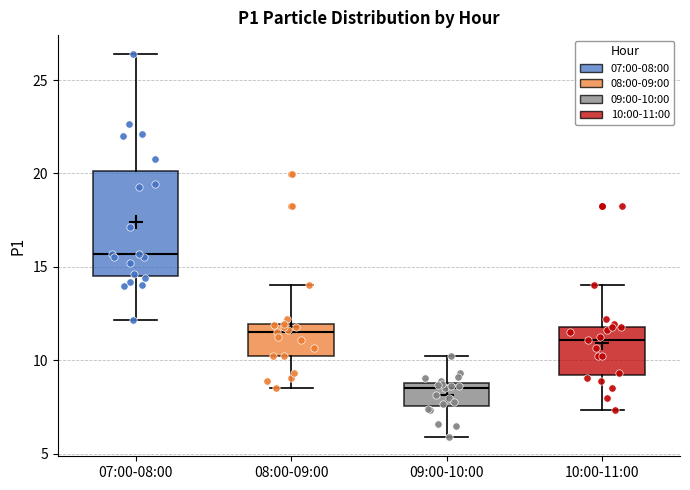

Reading left to right, transcribe this box plot: for each box, give where its median line is, the range the box spans, and where its two whiskers end, as read against the y-axis. The values are not printed on the chart, so give them approximately, as read against the axis.

07:00-08:00: median 15.5, box 14.5 to 20.0, whiskers 12.0 to 26.5
08:00-09:00: median 11.5, box 10.0 to 12.0, whiskers 8.5 to 14.0
09:00-10:00: median 8.5, box 7.5 to 9.0, whiskers 6.0 to 10.0
10:00-11:00: median 11.0, box 9.0 to 12.0, whiskers 7.5 to 14.0